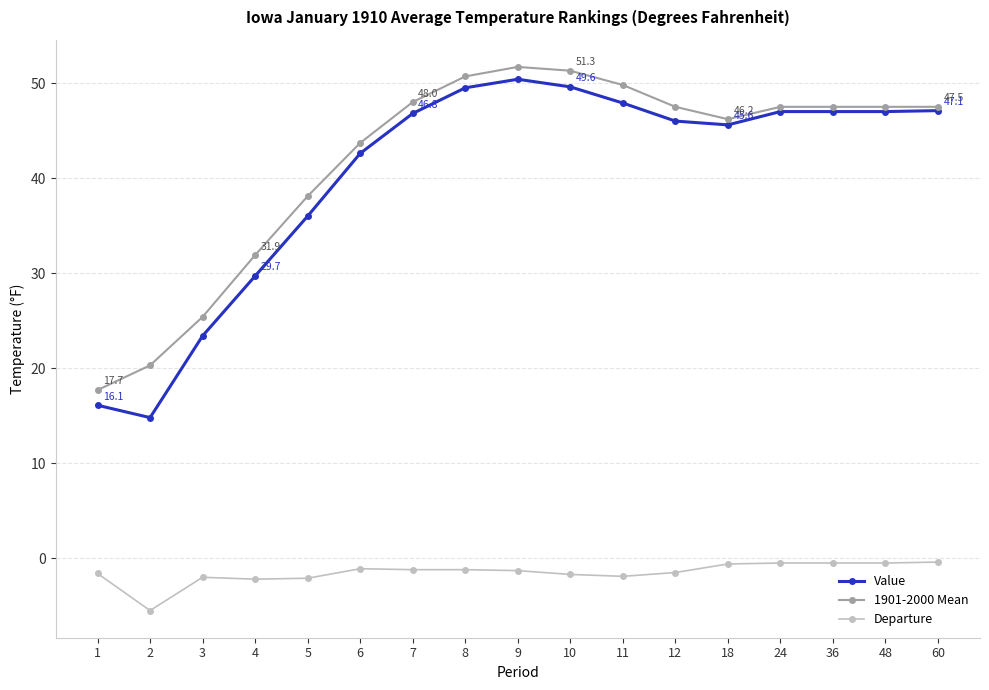

Is the value of Value at 10 greater than the value of Departure at 12?

Yes